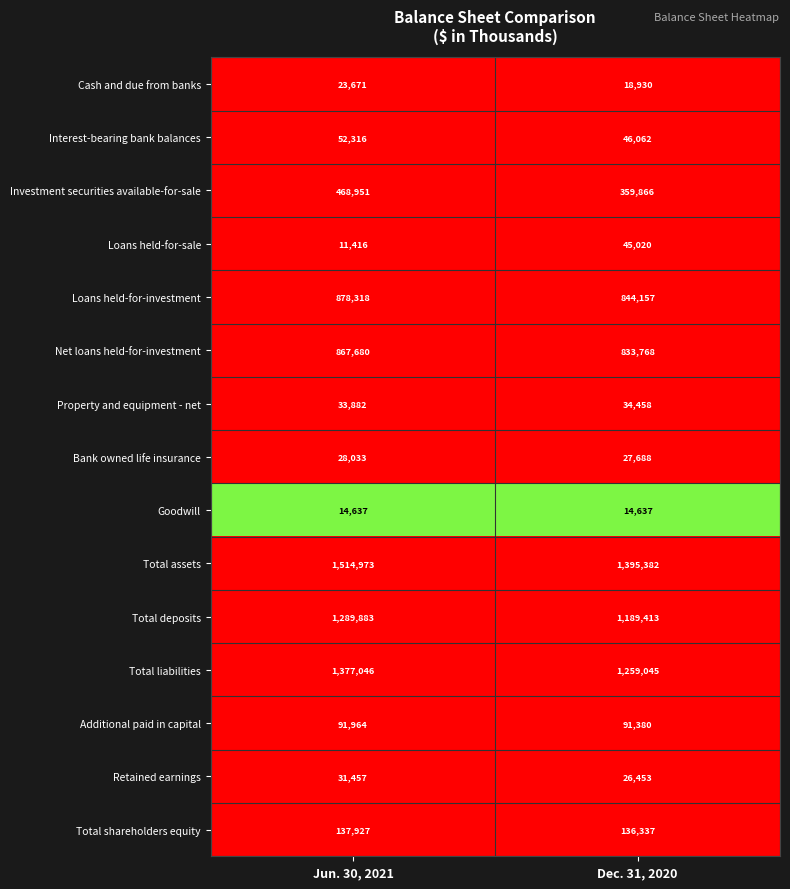

Read the Property and equipment - net value at Dec. 31, 2020, to the nearest 50.

34450